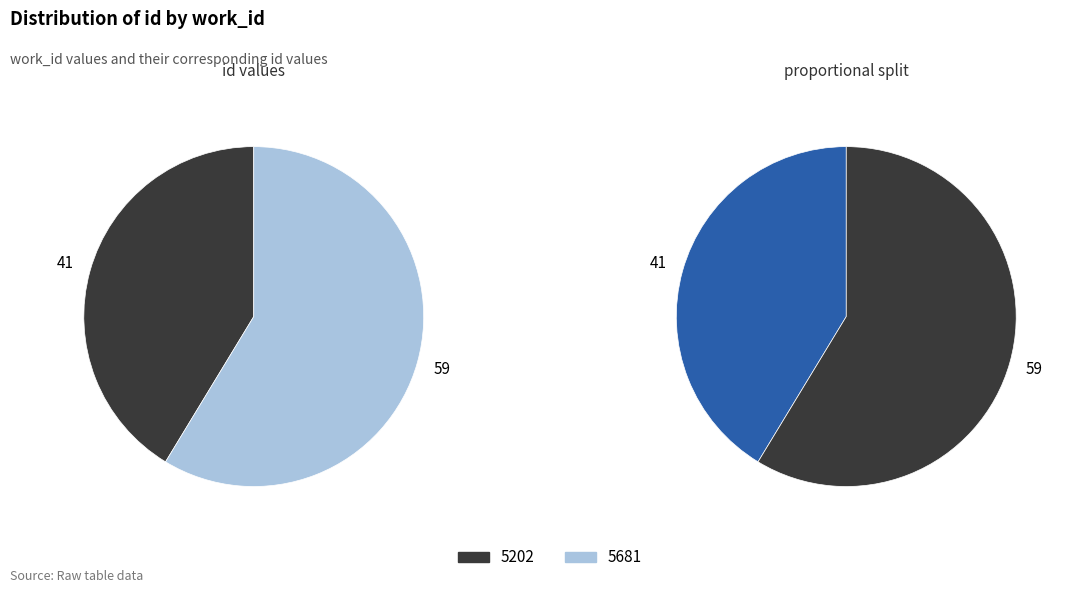

Which category accounts for the majority?

5681